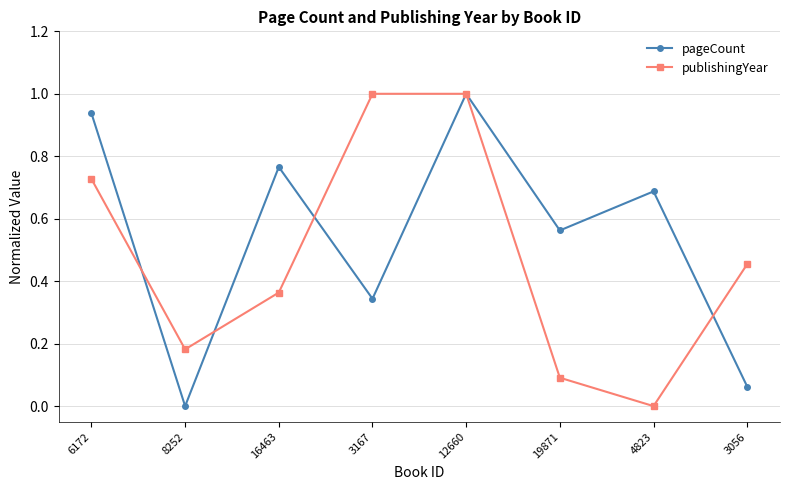

True or false: publishingYear and pageCount cross at least once.

True